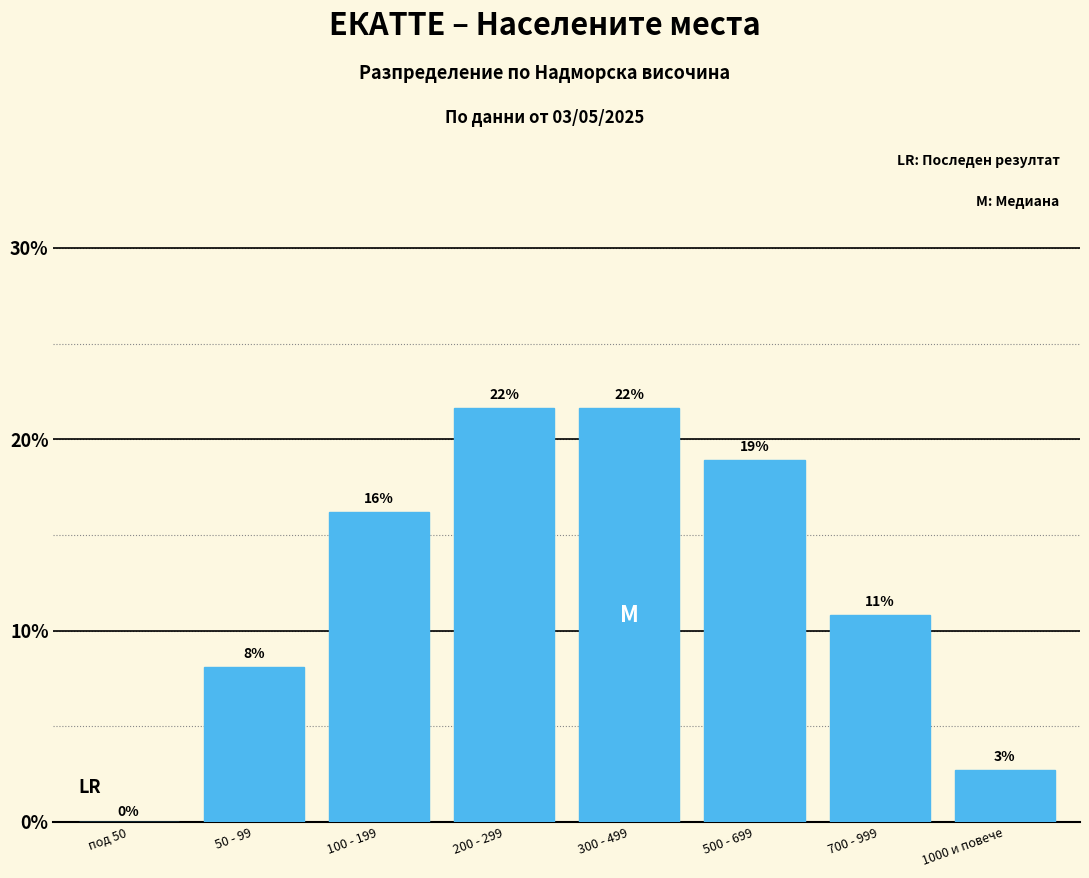

Are the bars horizontal?

No